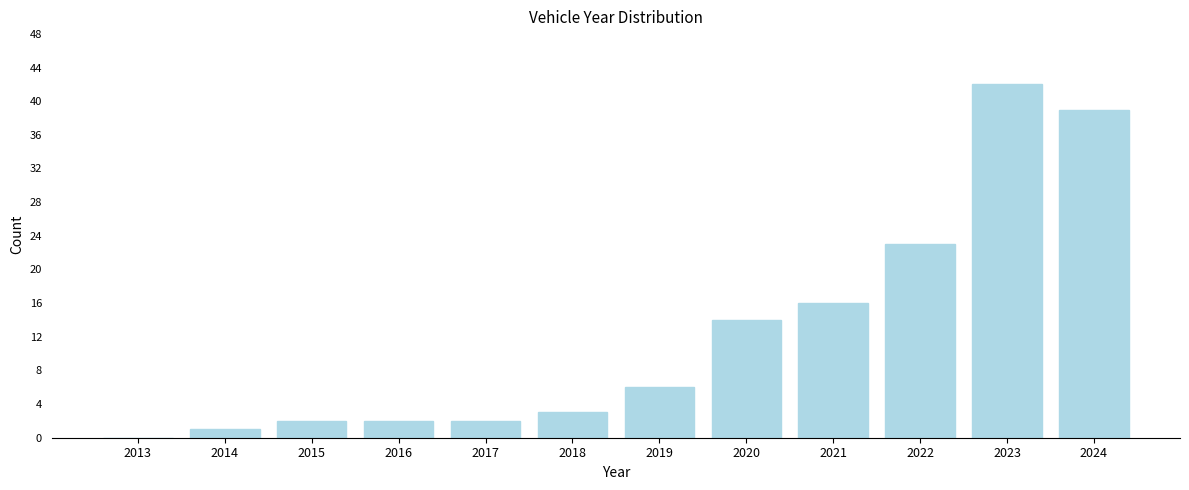

What is the change in value from 2017 to 2024?

+37